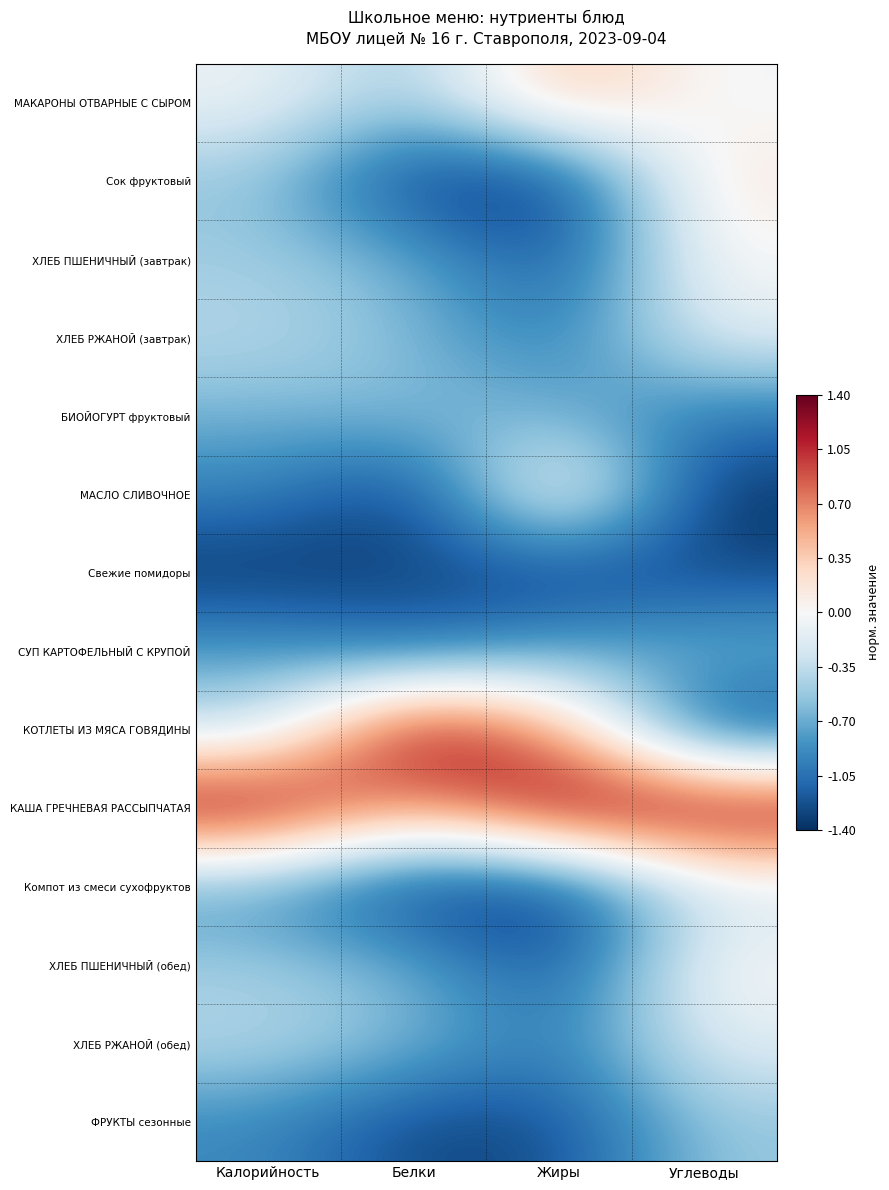

What is the maximum value shown in the chart?

1.4